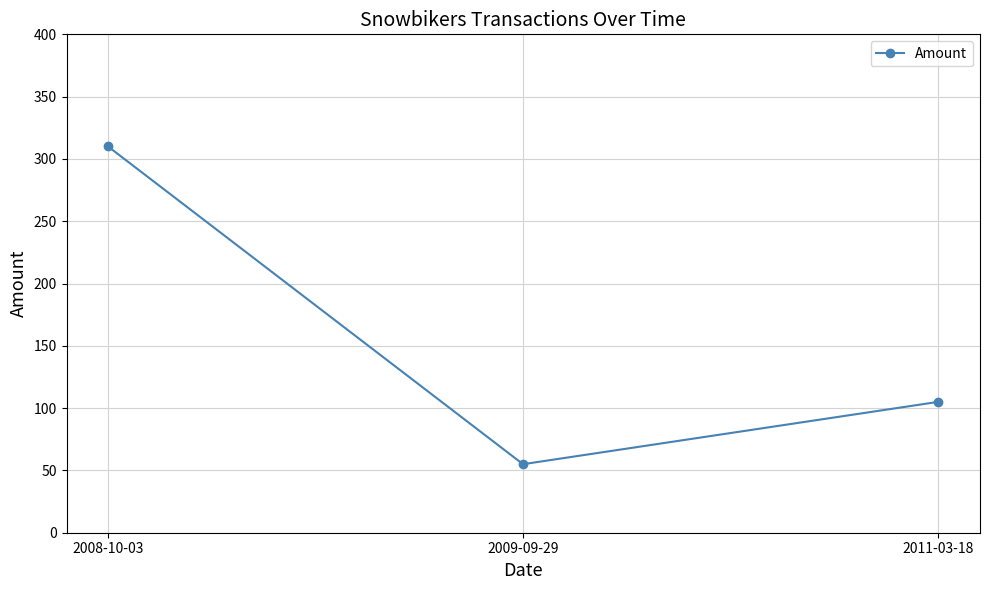

How many lines are shown in the chart?

1